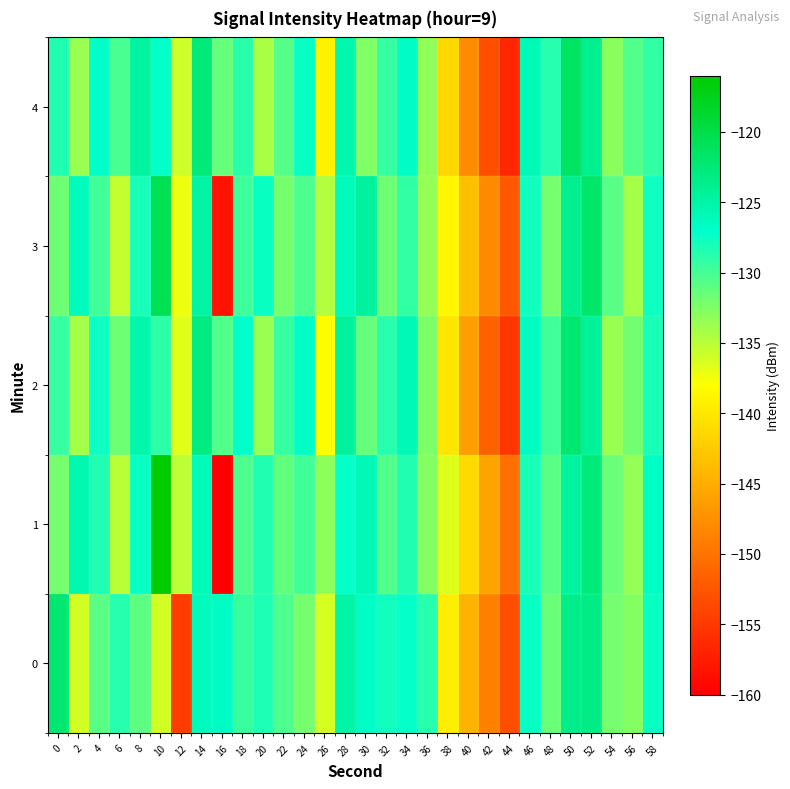

Reading left to right, what are all the values shown in this chart?

0: 0=-122.1	2=-135.9	4=-130.8	6=-128.6	8=-131.0	10=-136.0	12=-154.8	14=-126.3	16=-126.5	18=-129.4	20=-128.4	22=-130.4	24=-132.1	26=-136.2	28=-125.1	30=-126.8	32=-127.9	34=-127.3	36=-128.7	38=-139.5	40=-144.5	42=-148.9	44=-153.2	46=-127.4	48=-131.5	50=-123.5	52=-123.3	54=-132.1	56=-132.8	58=-127.5
1: 0=-132.1	2=-125.5	4=-128.5	6=-135.0	8=-127.5	10=-116.1	12=-135.1	14=-126.1	16=-160.1	18=-130.4	20=-128.5	22=-131.2	24=-129.8	26=-133.1	28=-127.3	30=-125.9	32=-130.6	34=-128.4	36=-132.7	38=-136.5	40=-141.2	42=-145.8	44=-150.3	46=-128.1	48=-130.9	50=-124.7	52=-122.6	54=-131.5	56=-133.4	58=-126.8
2: 0=-129.3	2=-134.1	4=-127.6	6=-131.8	8=-125.4	10=-128.9	12=-136.7	14=-123.2	16=-130.5	18=-127.1	20=-133.6	22=-129.4	24=-126.8	26=-138.2	28=-124.5	30=-131.3	32=-128.7	34=-125.9	36=-132.4	38=-140.1	40=-146.3	42=-151.7	44=-155.2	46=-126.4	48=-129.8	50=-122.1	52=-124.3	54=-133.6	56=-131.9	58=-128.2
3: 0=-131.7	2=-126.3	4=-129.8	6=-135.4	8=-128.1	10=-120.5	12=-137.2	14=-124.8	16=-158.3	18=-129.6	20=-127.4	22=-132.1	24=-130.3	26=-134.7	28=-126.1	30=-124.5	32=-131.8	34=-129.2	36=-133.5	38=-138.7	40=-143.6	42=-148.1	44=-152.4	46=-127.8	48=-132.1	50=-123.9	52=-121.7	54=-130.8	56=-134.2	58=-127.6
4: 0=-128.4	2=-133.7	4=-126.9	6=-130.2	8=-124.7	10=-127.3	12=-135.9	14=-122.6	16=-131.4	18=-128.8	20=-134.3	22=-130.7	24=-127.5	26=-139.1	28=-125.3	30=-132.6	32=-129.4	34=-126.7	36=-133.2	38=-141.3	40=-147.8	42=-153.2	44=-156.7	46=-125.9	48=-128.6	50=-121.4	52=-123.8	54=-132.9	56=-130.6	58=-129.1